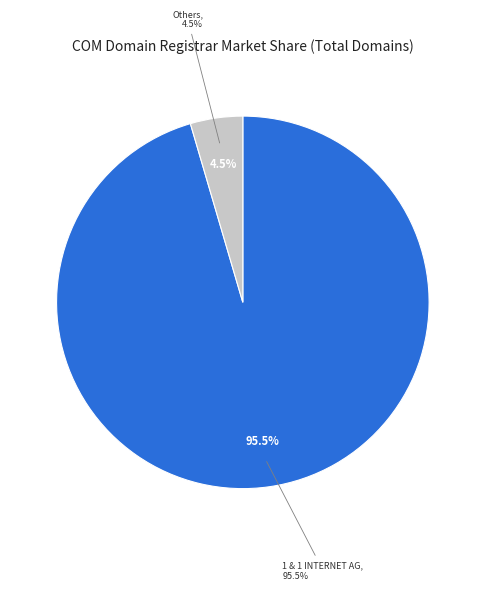

True or false: 1 eNameCo. accounts for 0% of the total.

True